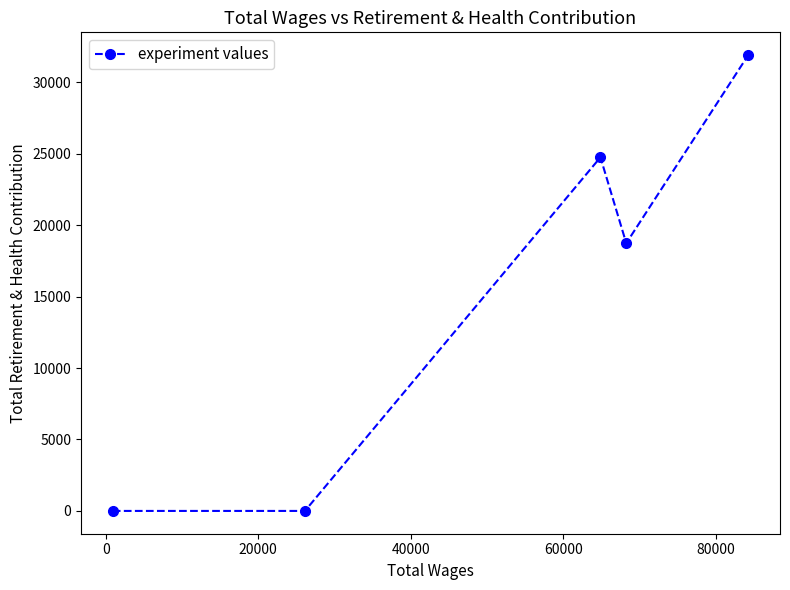

How many interior local peaks (higher than both neighbors) does the data have?

1